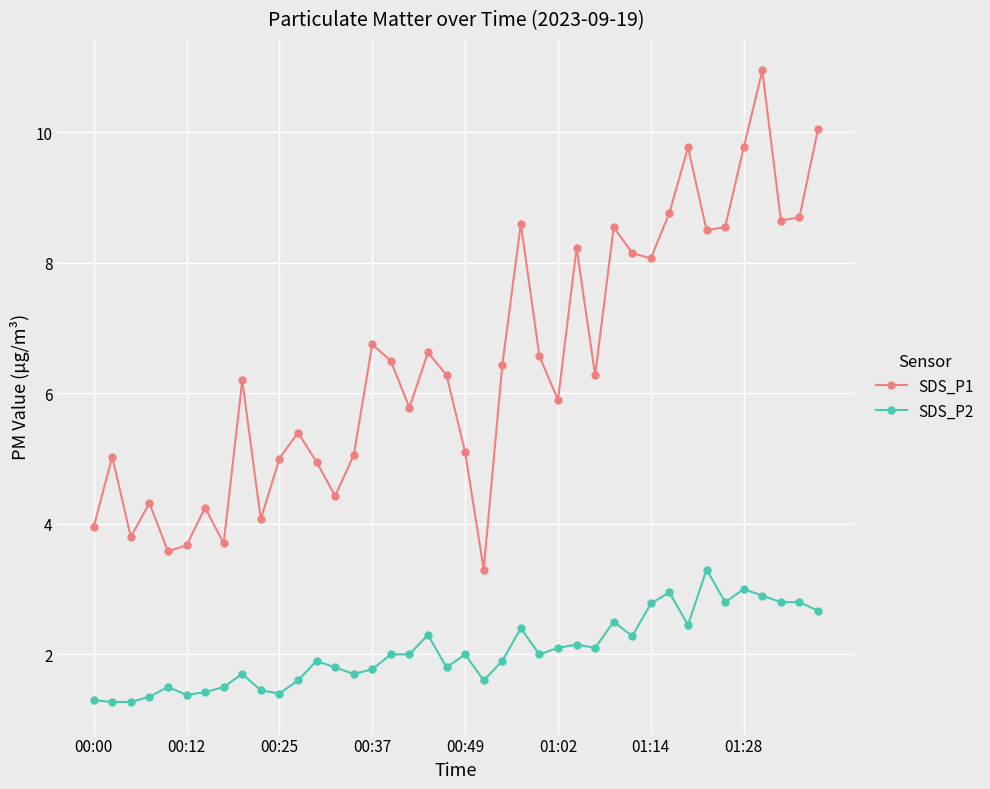

Which series has the widest spread of values?

SDS_P1